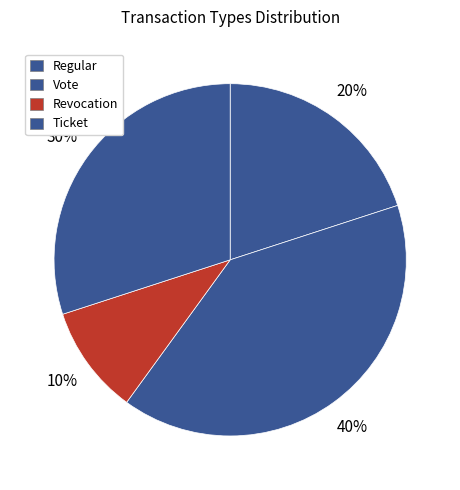

What is the smallest slice in the pie chart?

Revocation